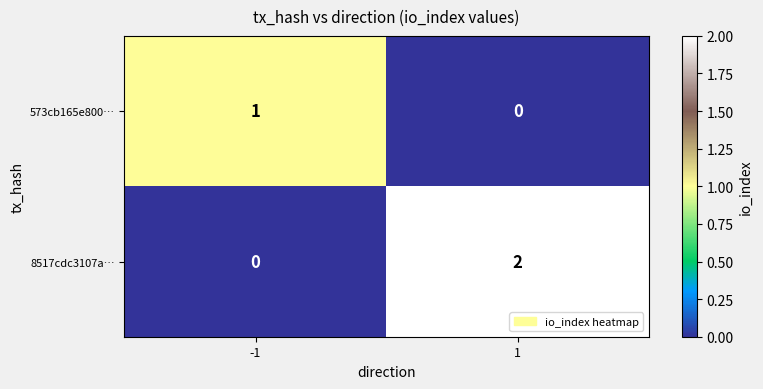

Between -1 and 1, which series saw the biggest shift?

8517cdc3107a…